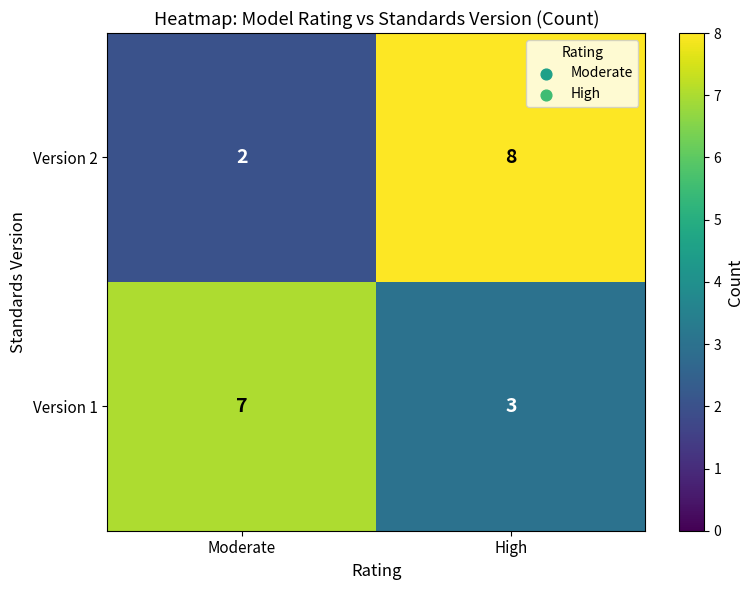

What is the sum of the Version 1 values at Moderate and High?

10